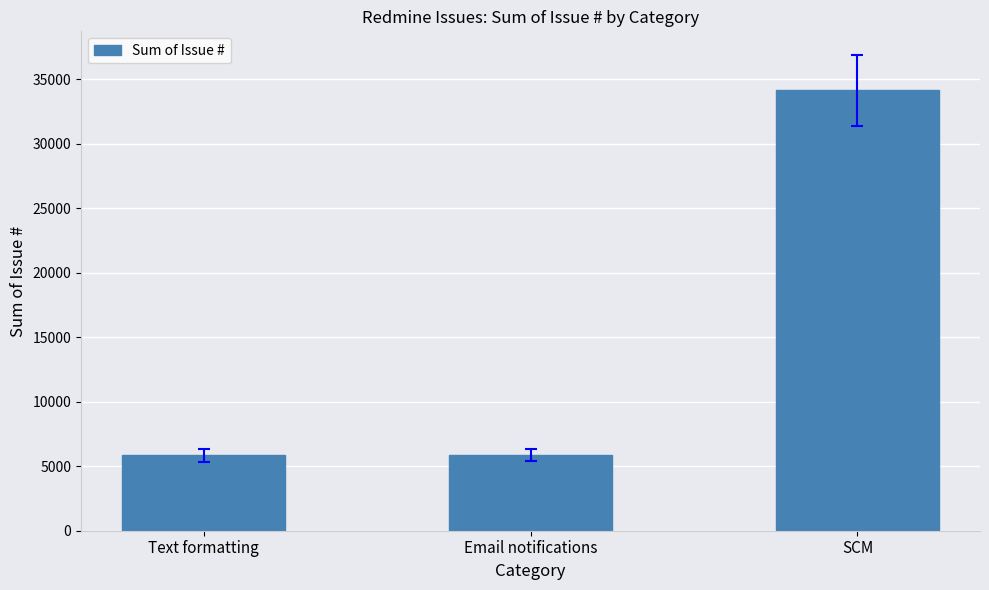

What is the sum of all values?

45853